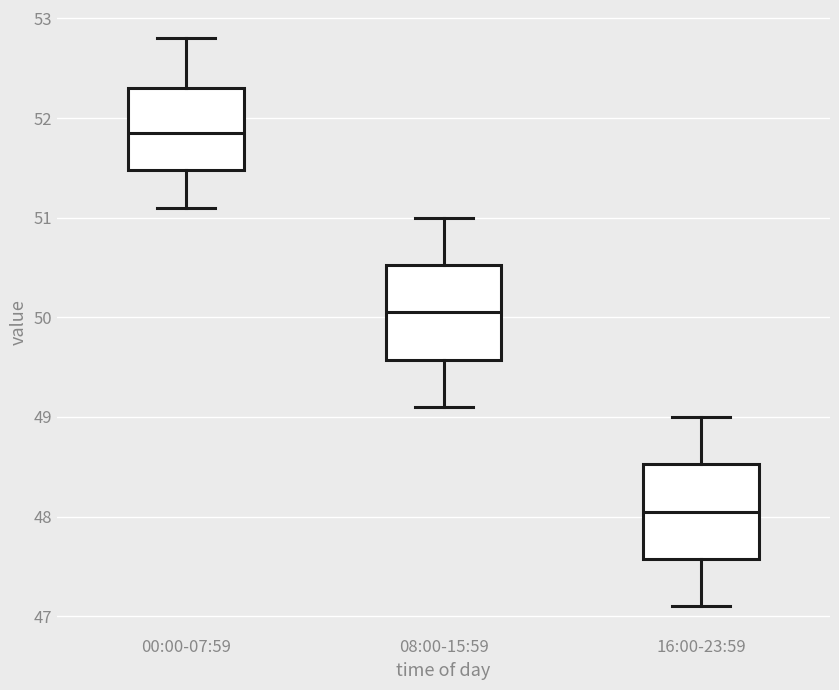

Reading left to right, read every box against the y-axis: the position of its median line, the range the box covers, and the ends of its whiskers. The values are not printed on the chart, so give them approximately, as read against the axis.

00:00-07:59: median 51.9, box 51.5 to 52.3, whiskers 51.1 to 52.8
08:00-15:59: median 50.1, box 49.6 to 50.5, whiskers 49.1 to 51.0
16:00-23:59: median 48.1, box 47.6 to 48.5, whiskers 47.1 to 49.0